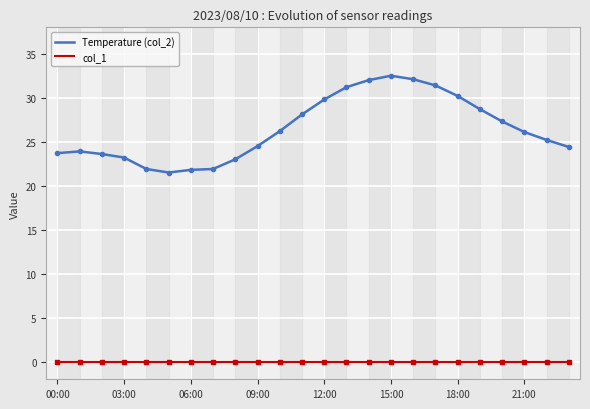

True or false: col_1 and Temperature (col_2) intersect in this chart.

False